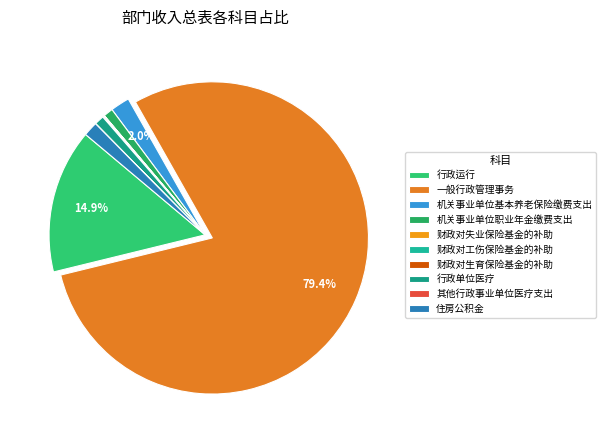

Which category has the smallest portion of the pie?

其他行政事业单位医疗支出